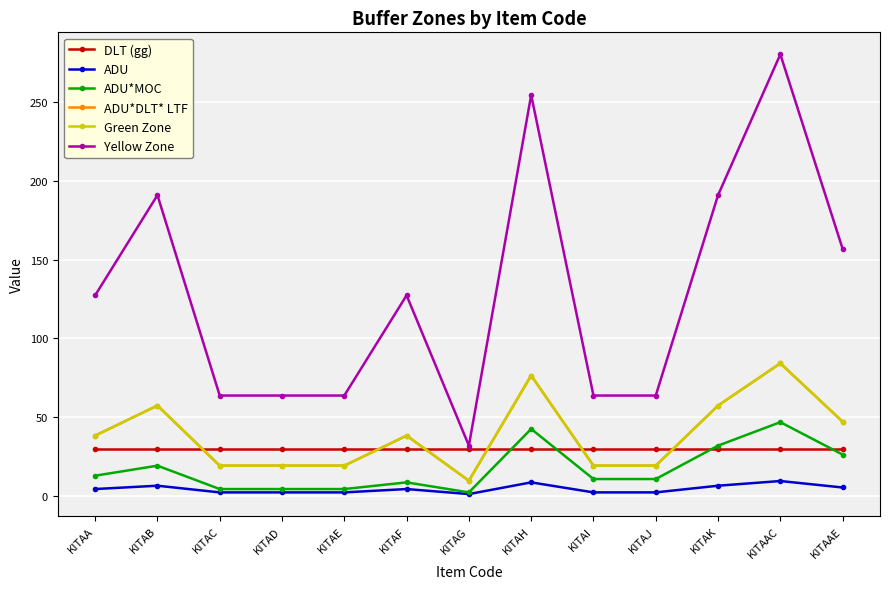

True or false: DLT (gg) has a value of 30.0 at KITAAE.

True